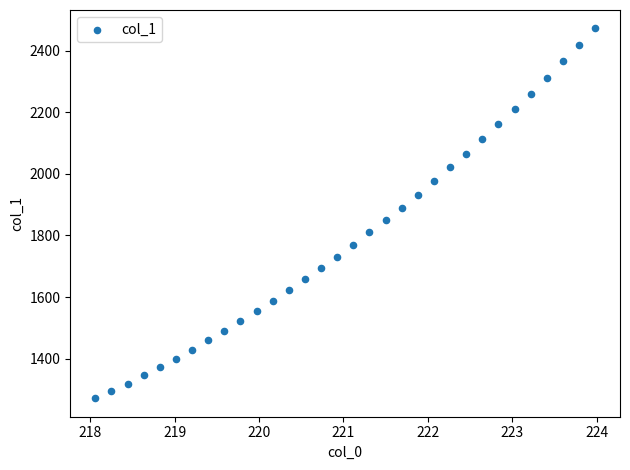

What is the range of Y values (max minus min)?

1200.2